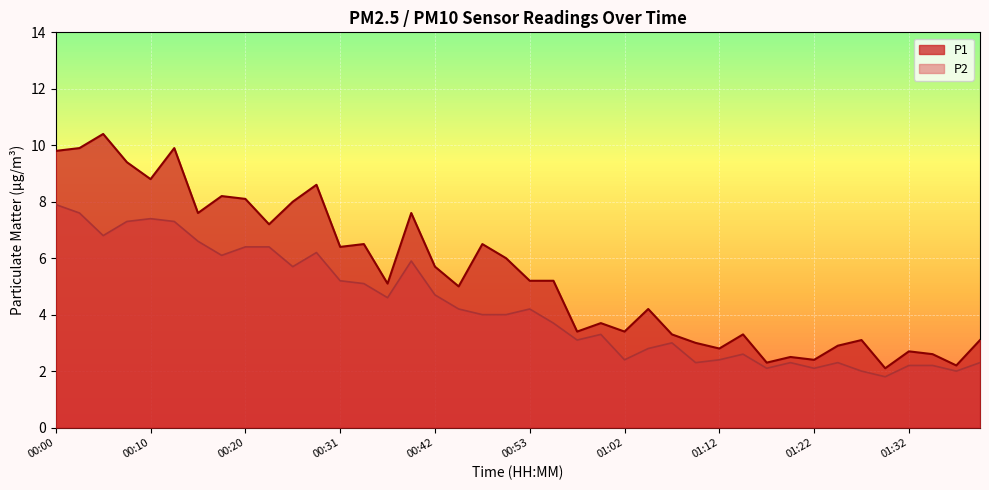

Rank the series at 00:37 from lowest to highest value.

P2, P1